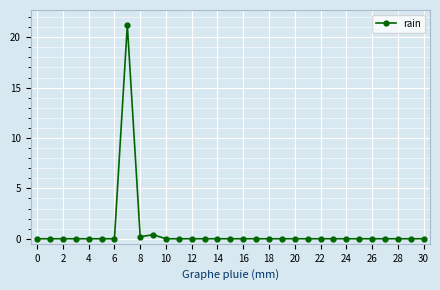

What is the average value?

0.7